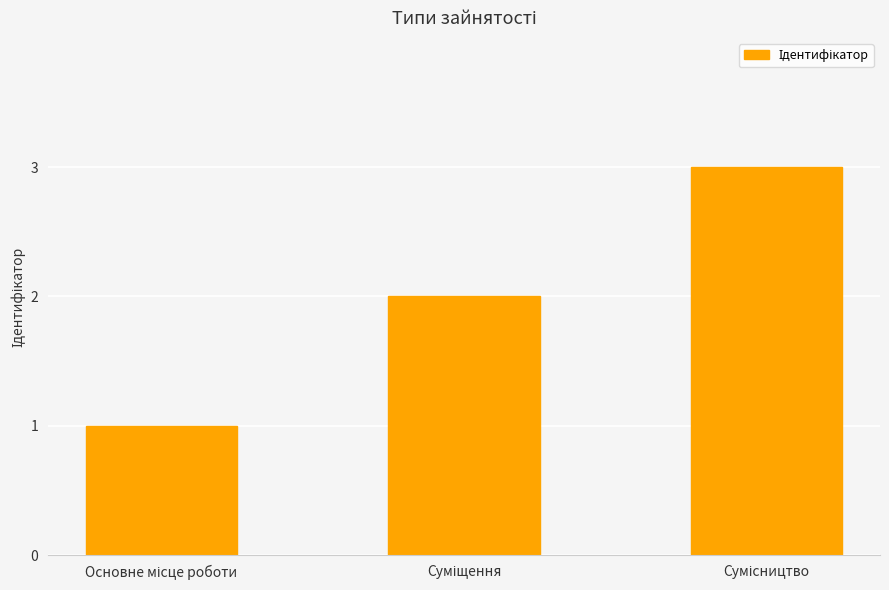

Count the number of data series in this chart.

1